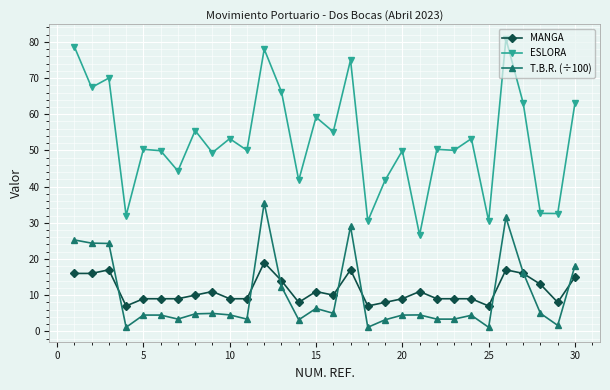

True or false: ESLORA and T.B.R. (÷100) intersect in this chart.

False